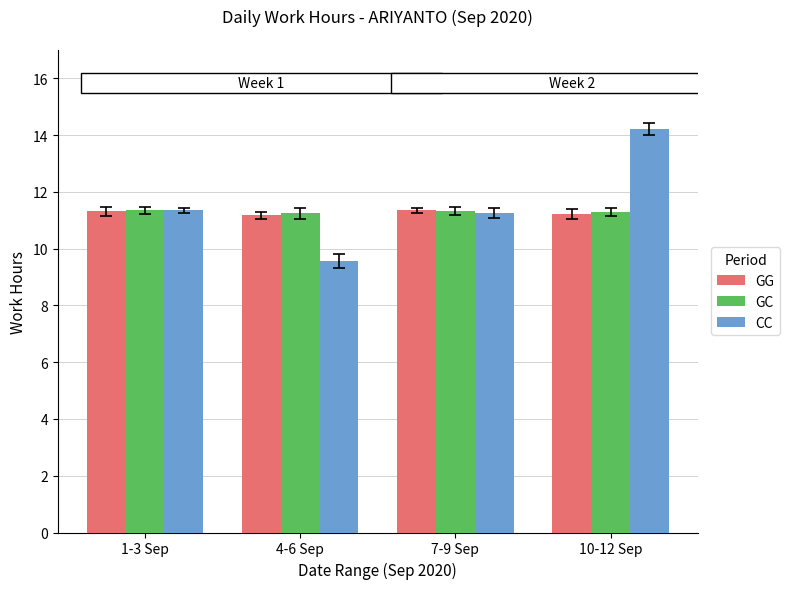

The value of GC at 1-3 Sep is 11.3. True or false?

True